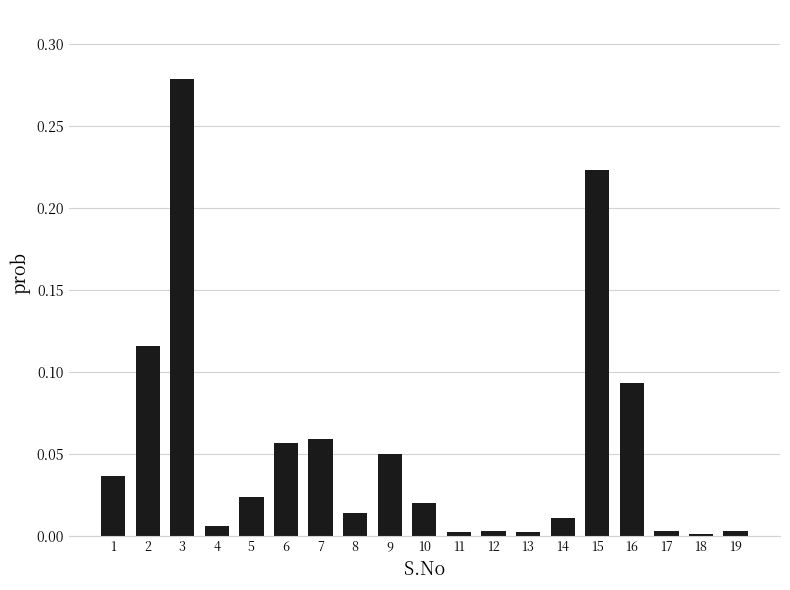

What is the sum of all values?

1.0